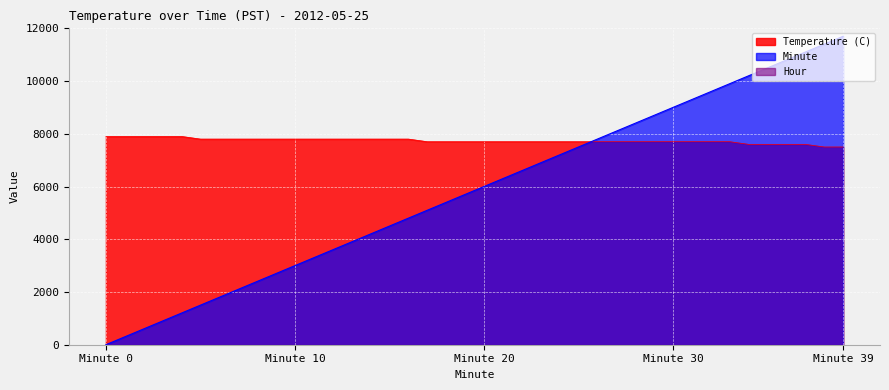

Where does the Minute series first go above 6000?

21